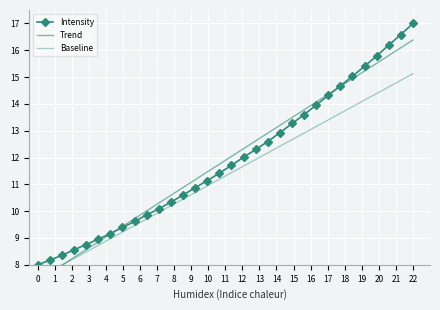

What is the highest value of the Intensity series?

17.0